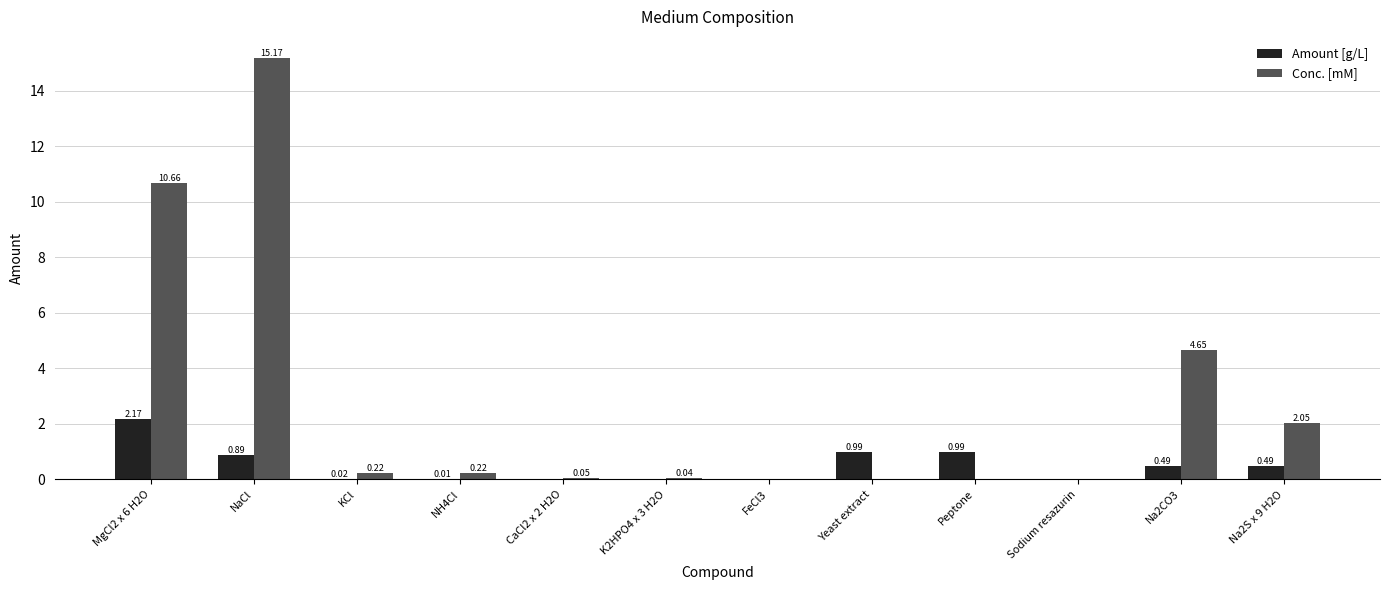

What is the sum of all Amount [g/L] values?

6.1